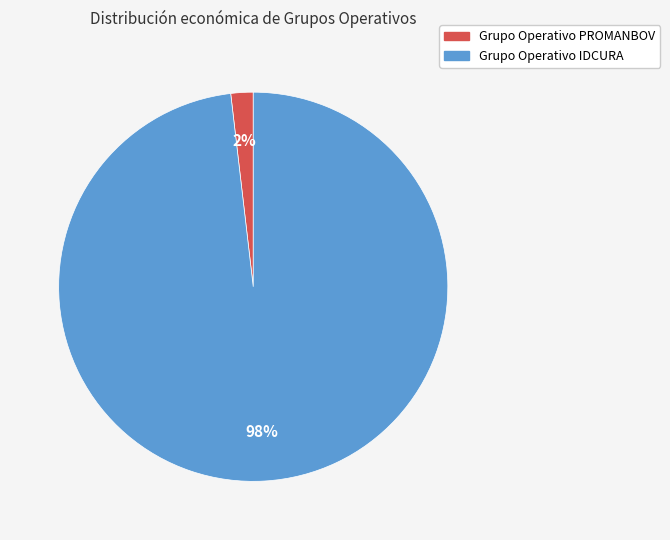

Which slice represents more than half of the pie?

Grupo Operativo IDCURA